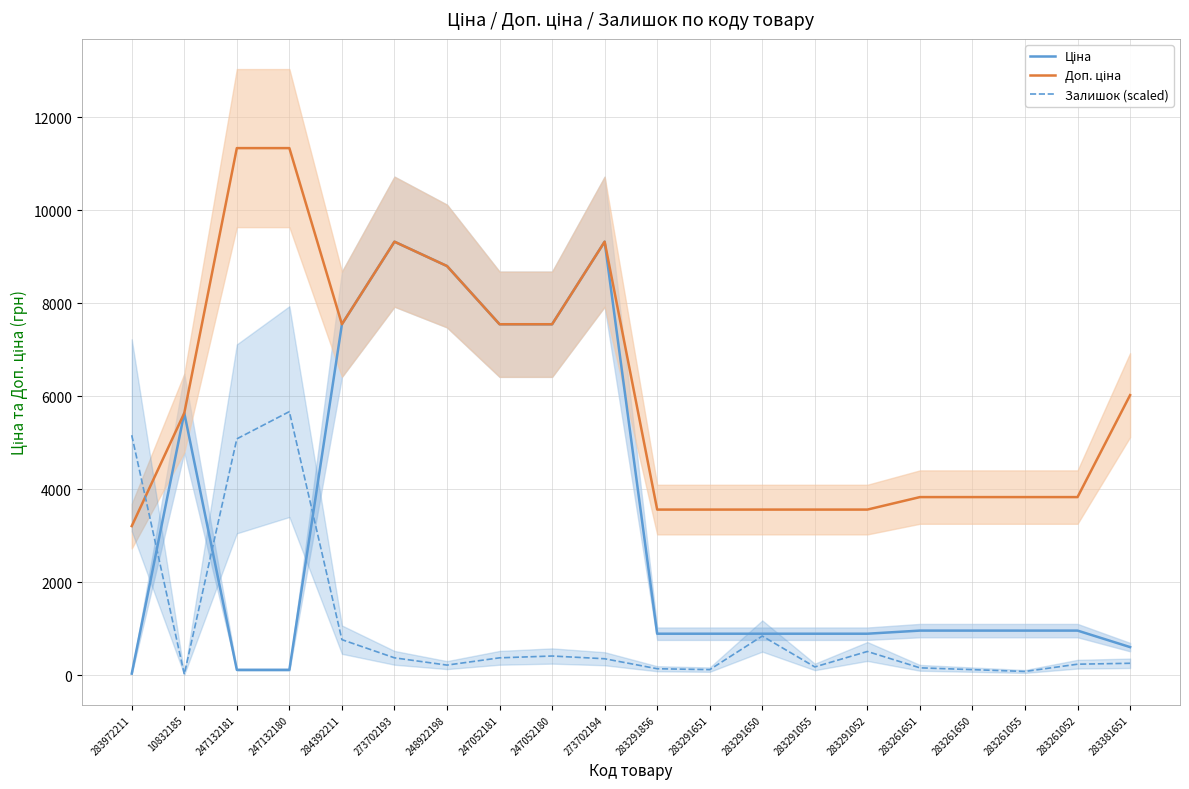

True or false: Доп. ціна and Ціна cross at least once.

False